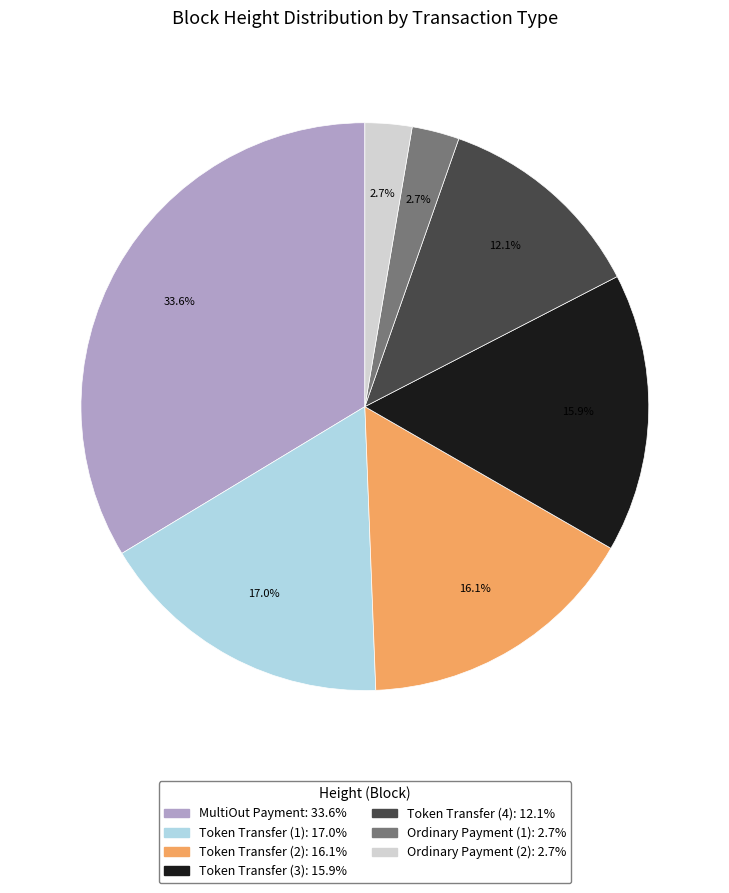

Is there a majority slice in this chart?

No